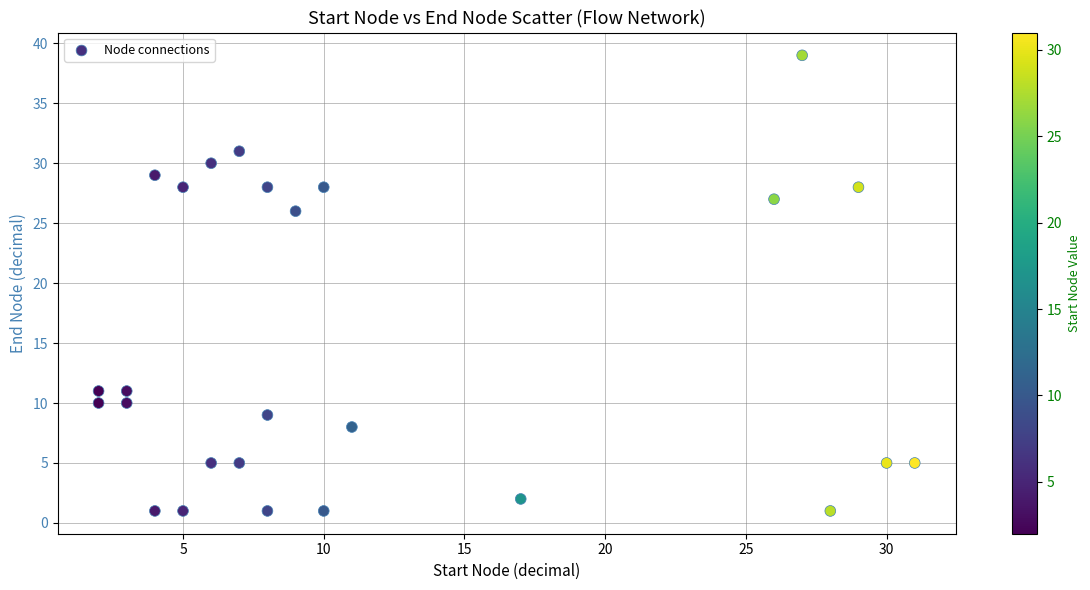

What Y value in the scatter plot is closest to 20?

26